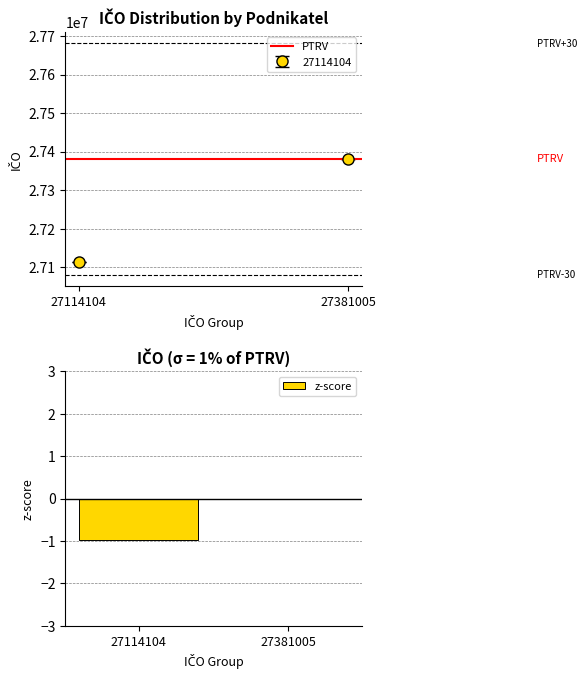

Reading left to right, transcribe all the data shown in this chart.

27114104=-1.0	27381005=0.0